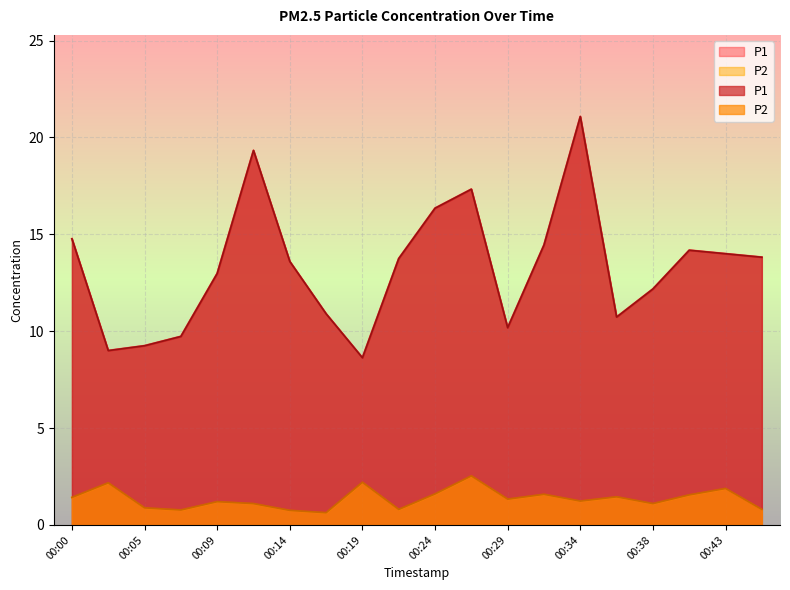

What is the difference between the maximum and minimum values in the P2 series?

1.9